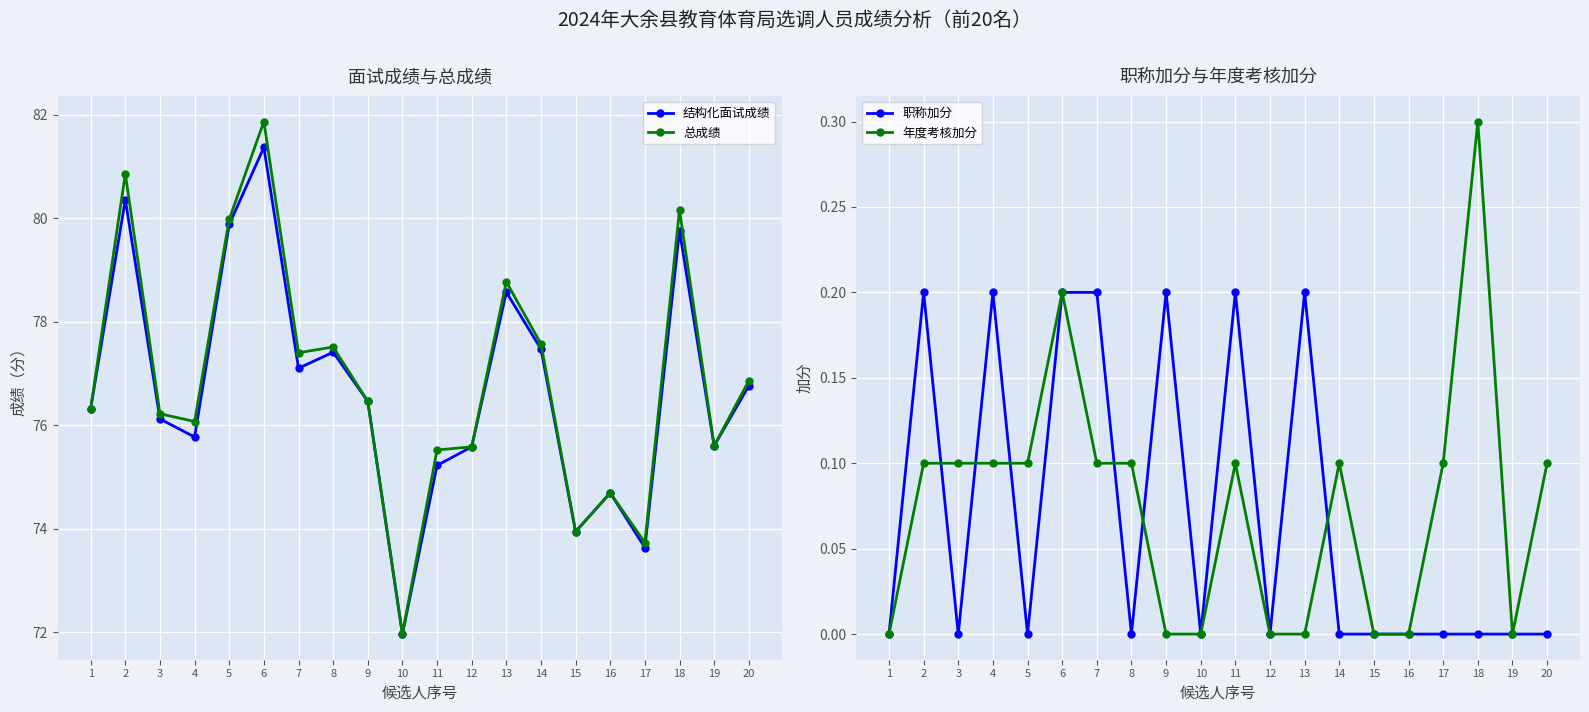

Is it true that 结构化面试成绩 equals 79.8 at 18?

True